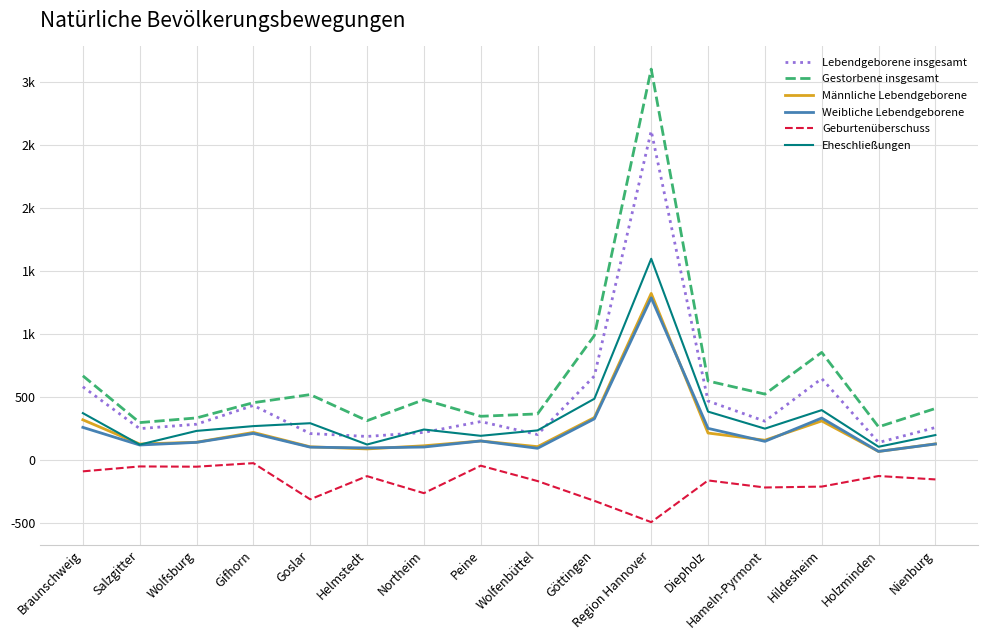

What are all the series names shown in the legend?

Lebendgeborene insgesamt, Gestorbene insgesamt, Männliche Lebendgeborene, Weibliche Lebendgeborene, Geburtenüberschuss, Eheschließungen